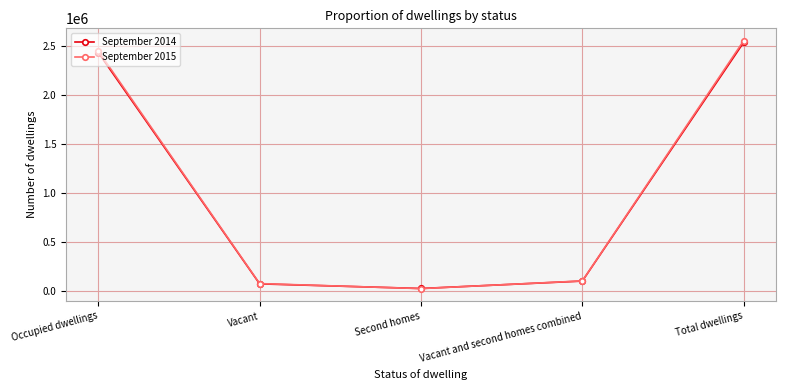

At which category does the chart reach its peak across all series?

Total dwellings